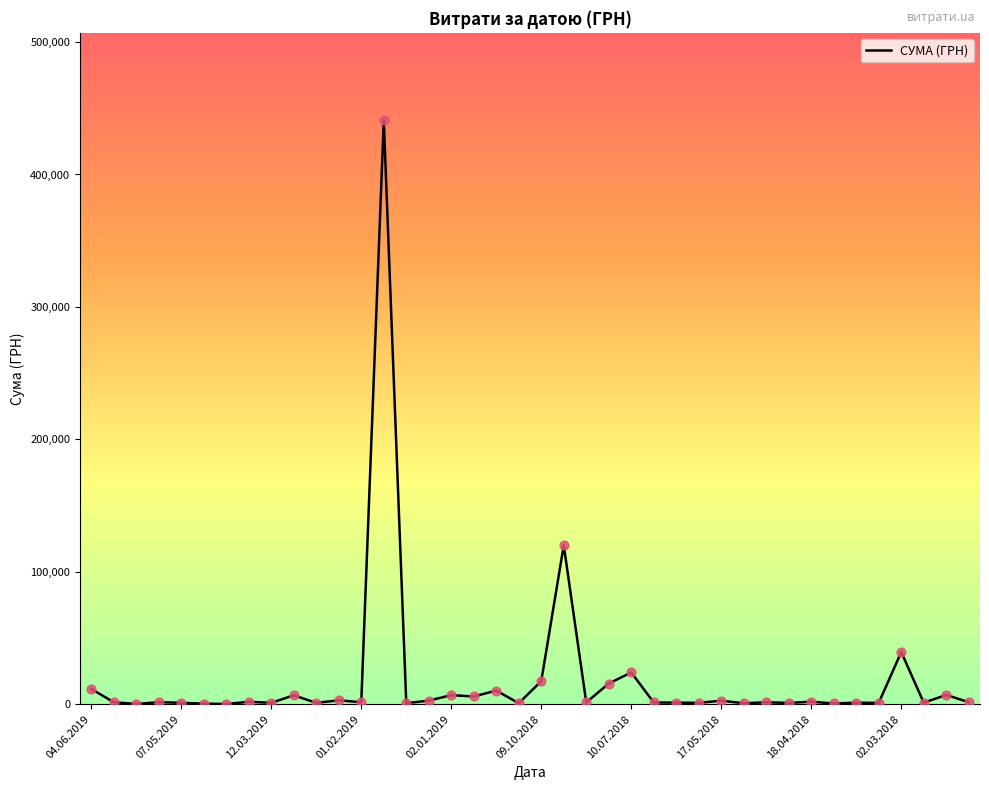

What is the maximum value shown in the chart?

440817.4